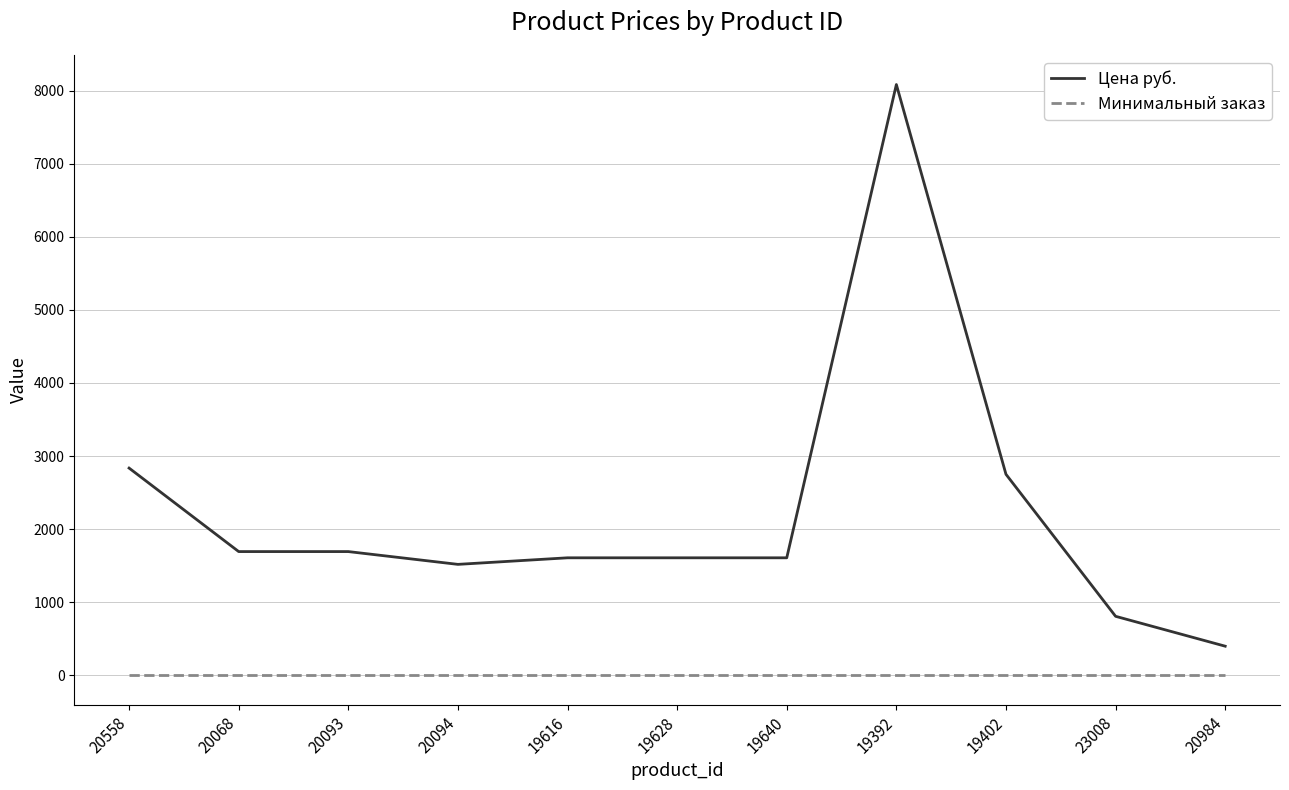

Which series has the widest spread of values?

Цена руб.